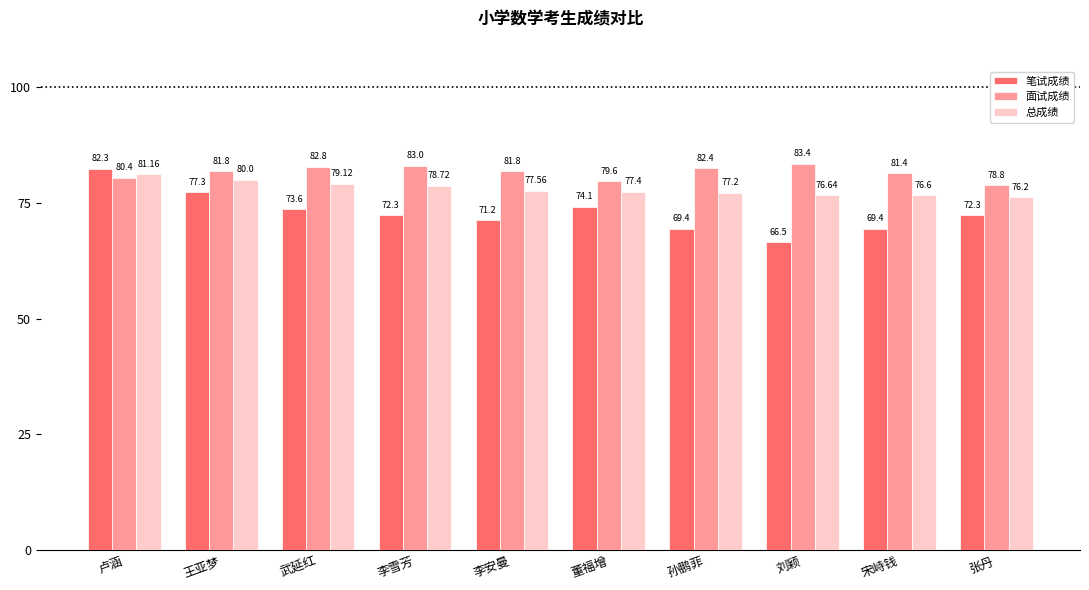

How many groups of bars are there?

10